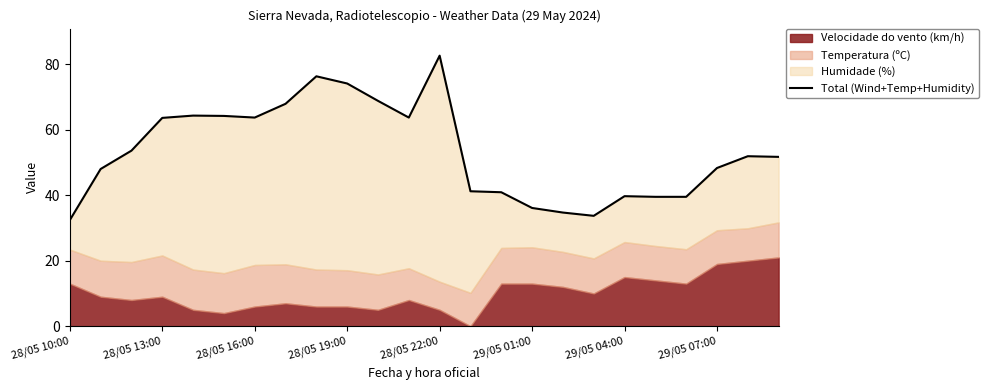

How many values exceed 51?

13